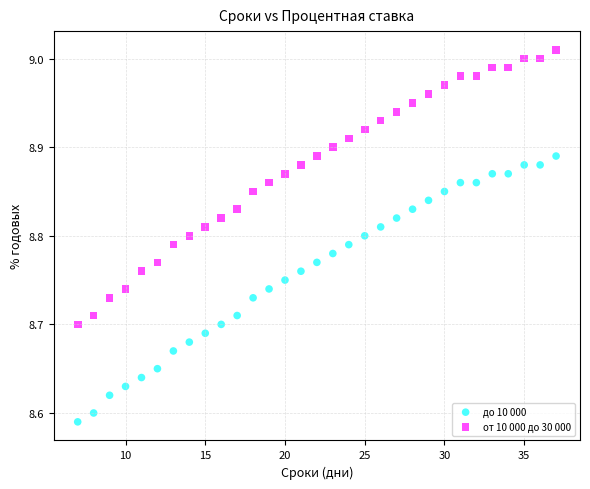

What are all the series names shown in the legend?

до 10 000, от 10 000 до 30 000